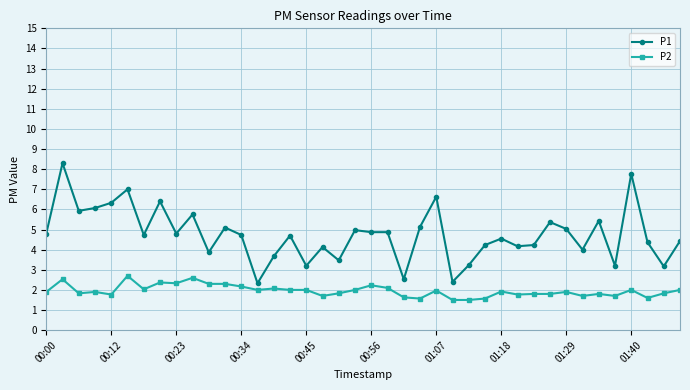

At how many categories does at least one series exceed 2?

40